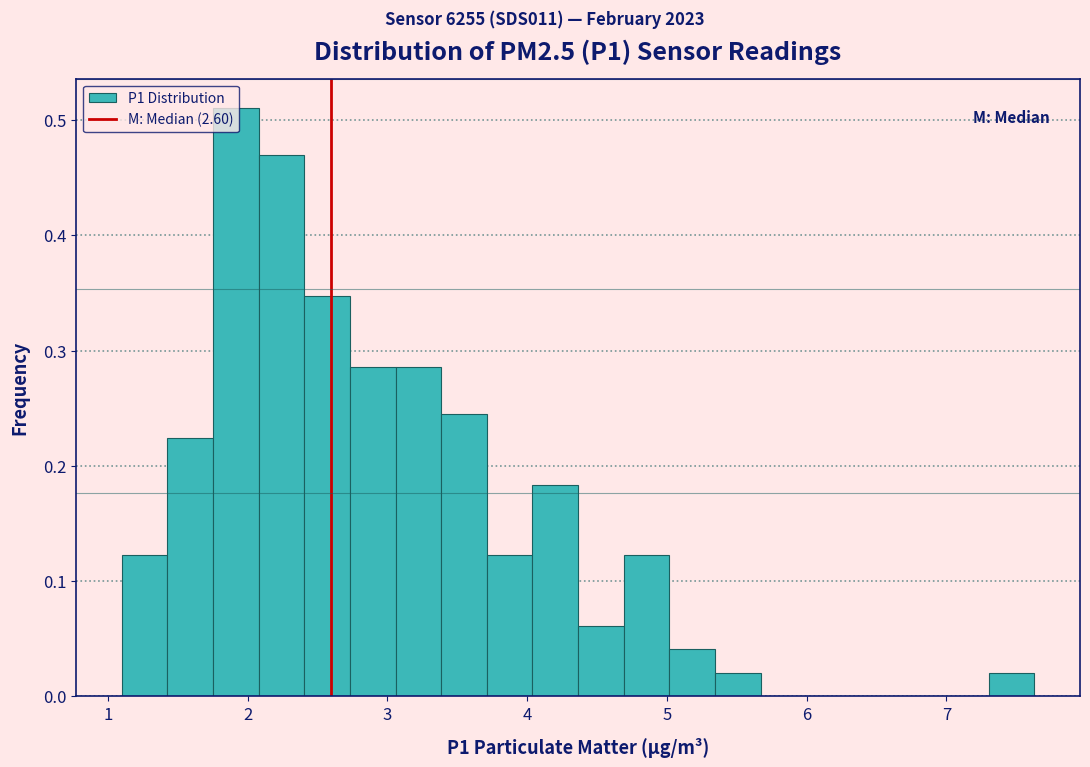

Read against the x-axis, roughly where is the centre of the tallest bar?

1.9